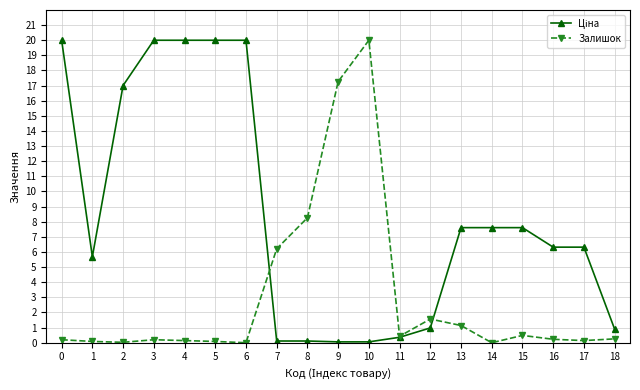

What is the value of the Залишок point at the 11th from the left?

20.0